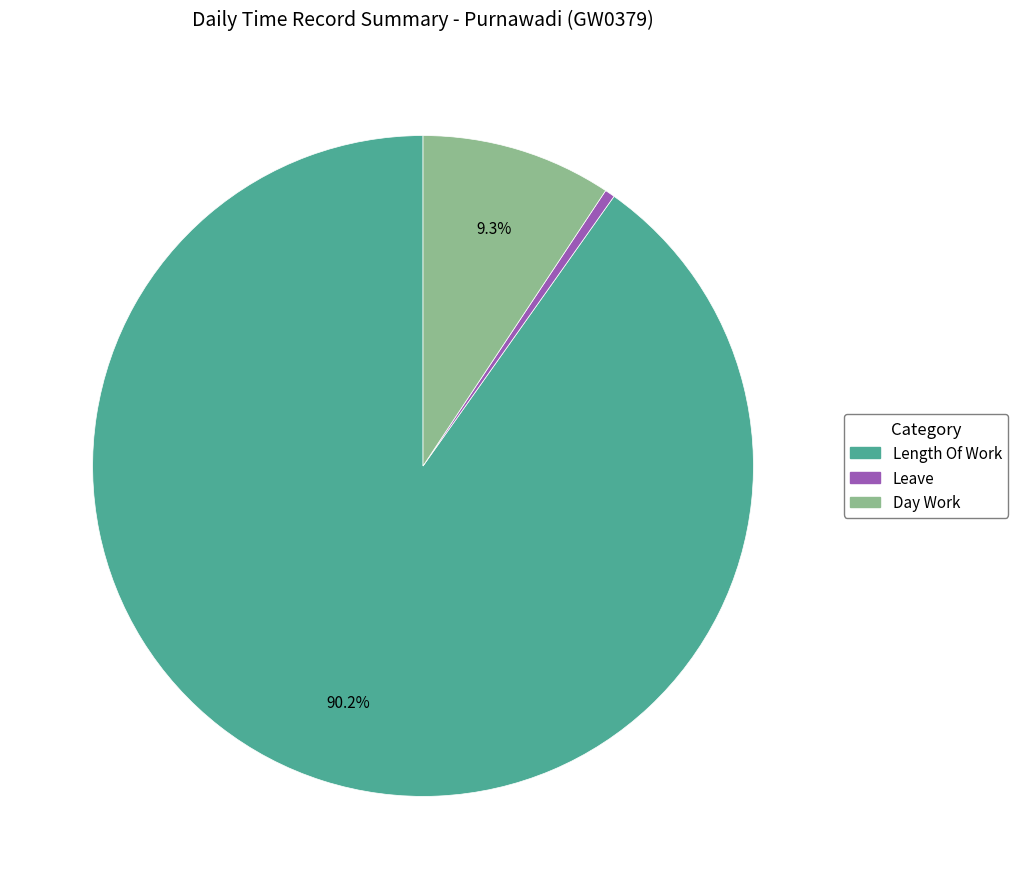

Which has a higher value, Day Work or Leave?

Day Work